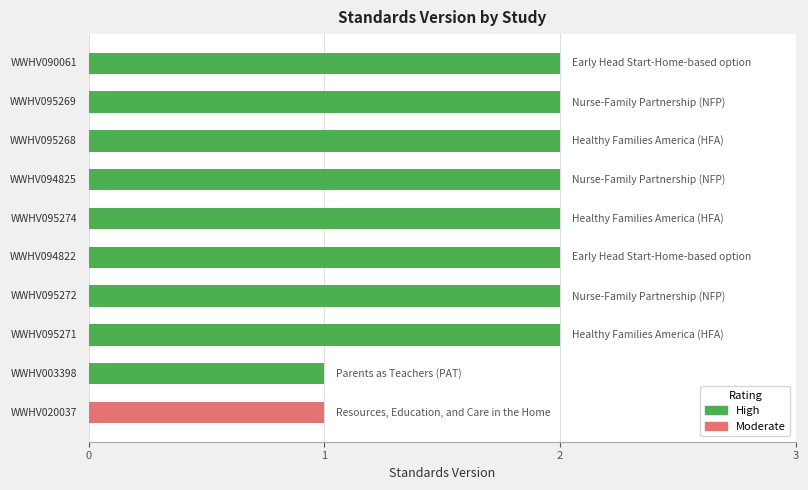

What is the sum of all values?

18